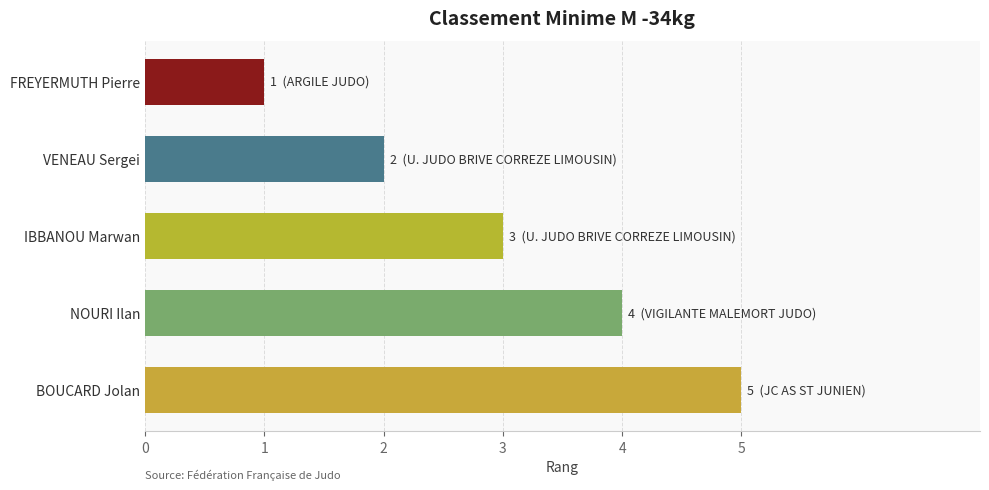

Is it true that the value at FREYERMUTH Pierre is 2?

False